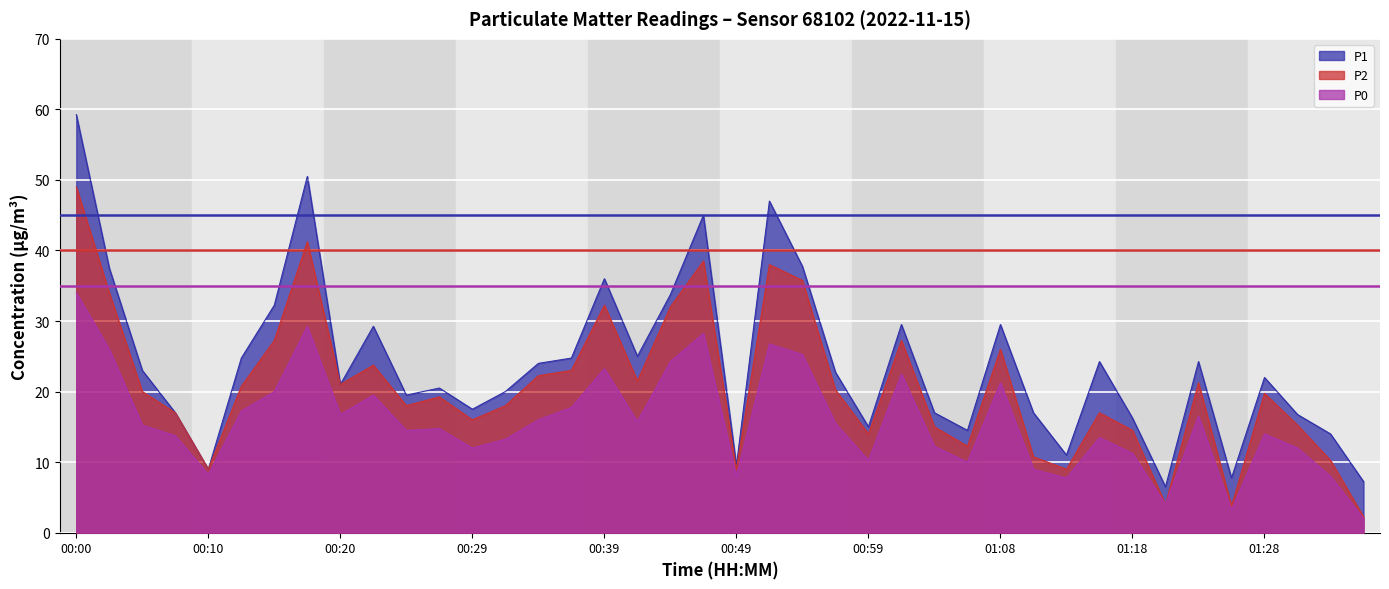

True or false: P2 and P0 cross at least once.

False